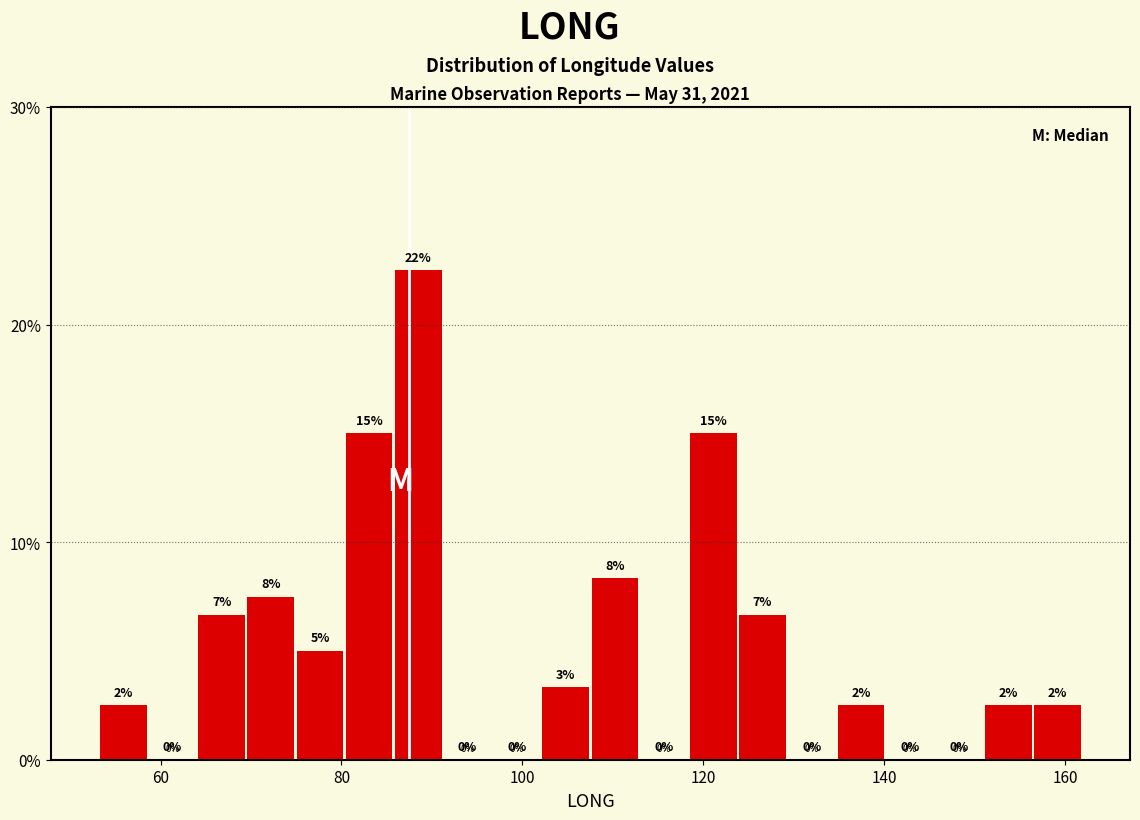

Read against the x-axis, roughly where is the centre of the tallest bar?

88